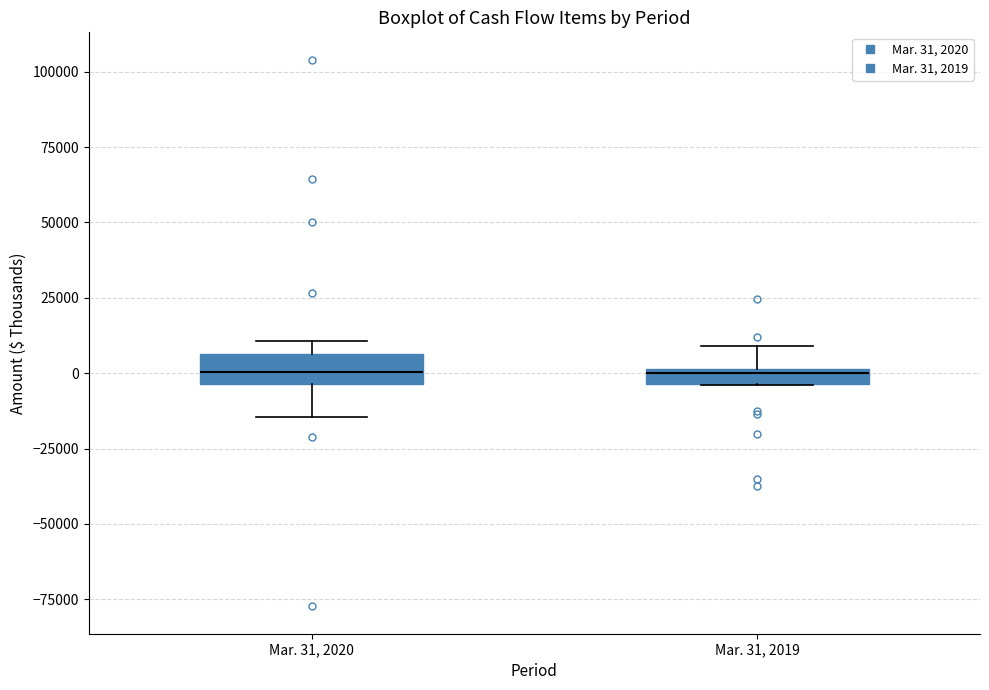

Where does the median line of the box for Mar. 31, 2020 sit on the y-axis? The values are not printed on the chart, so give them approximately, as read against the axis.

0